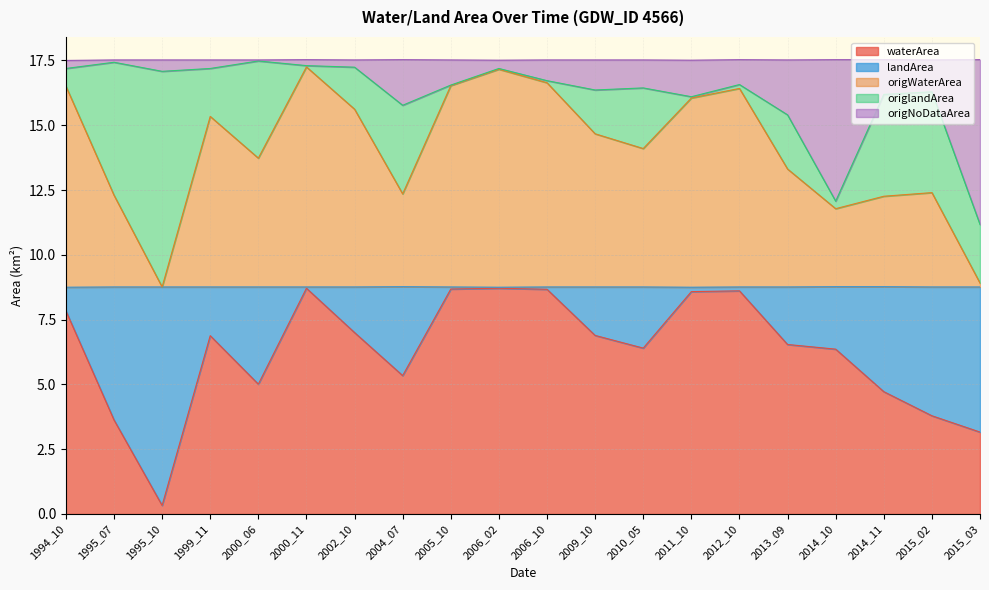

Which category has the lowest value in the waterArea series?

1995_10